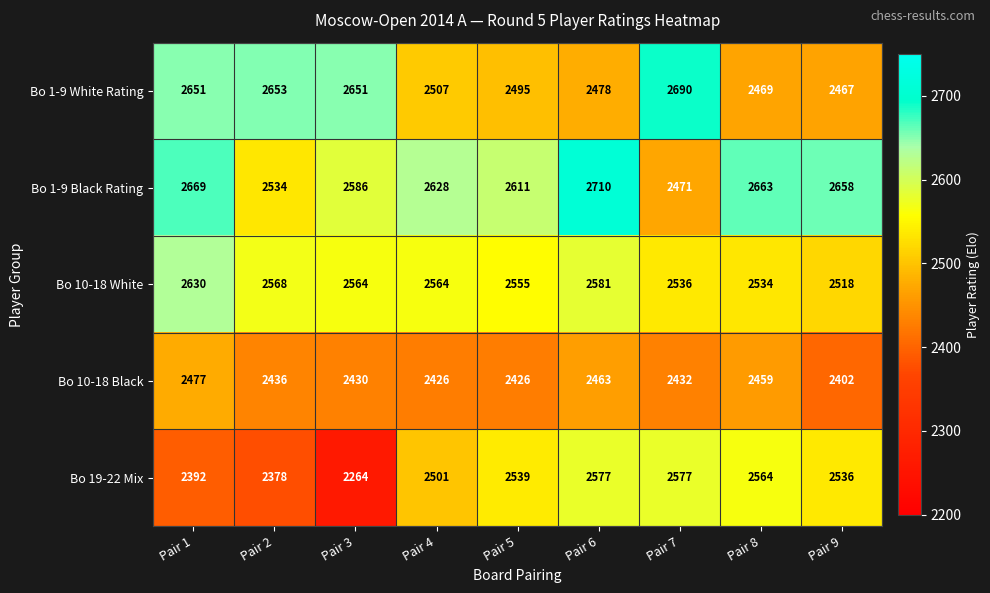

Which series changed the most between Pair 3 and Pair 4?

Bo 19-22 Mix